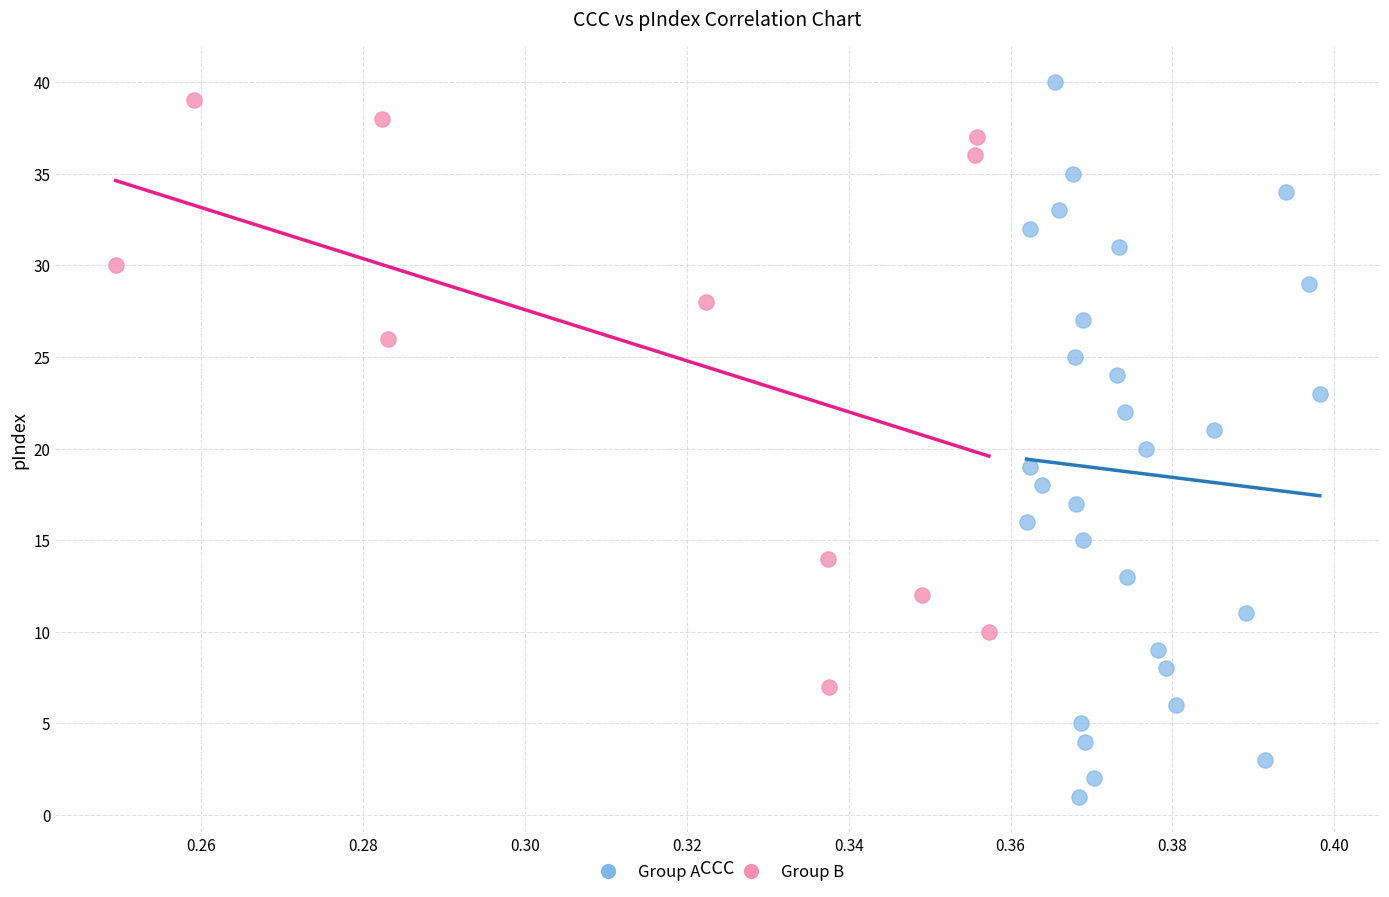

Which series has the widest spread of Y values?

Group A